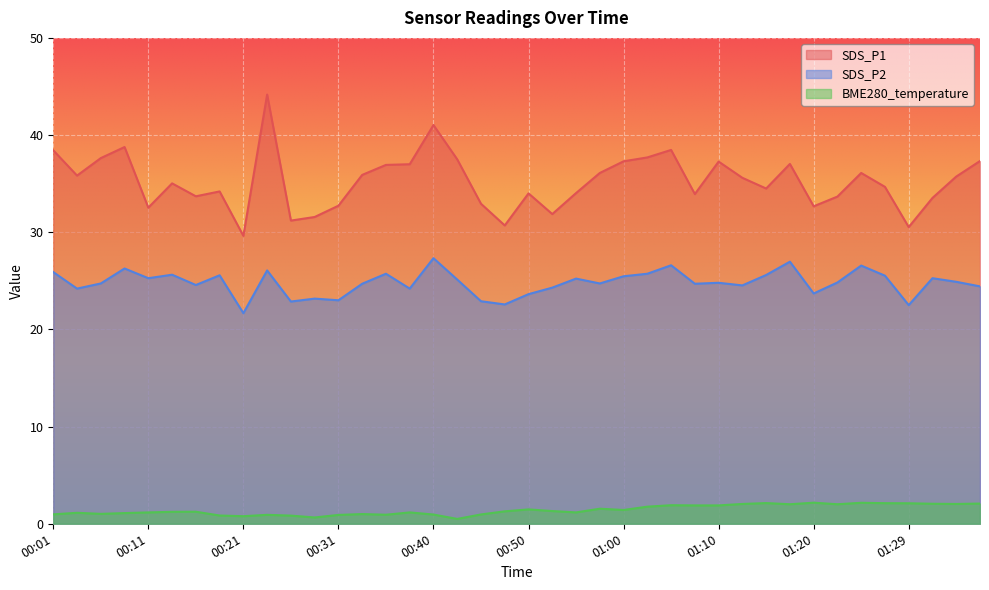

What is the difference between the SDS_P2 values at 00:45 and 01:17?

4.1